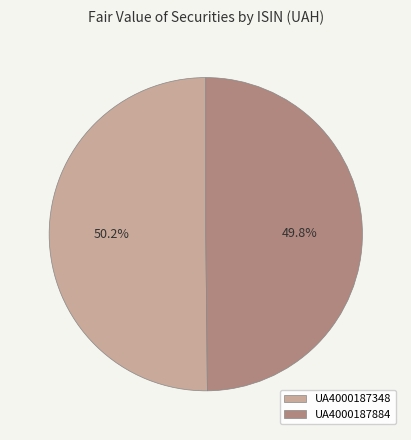

To the nearest percent, what is the combined percentage of UA4000187884 and UA4000187348?

100%